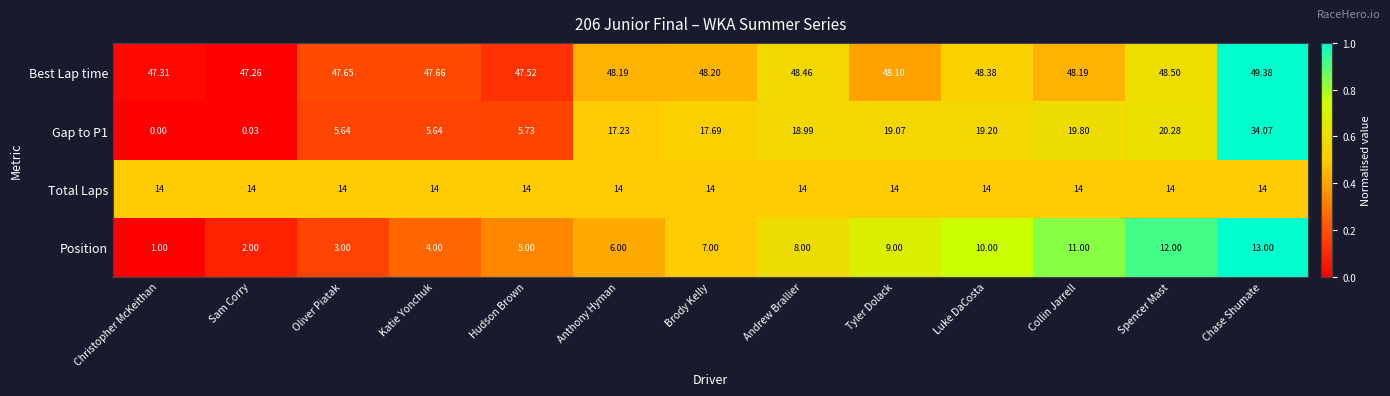

Which series has the largest range (max minus min)?

Gap to P1